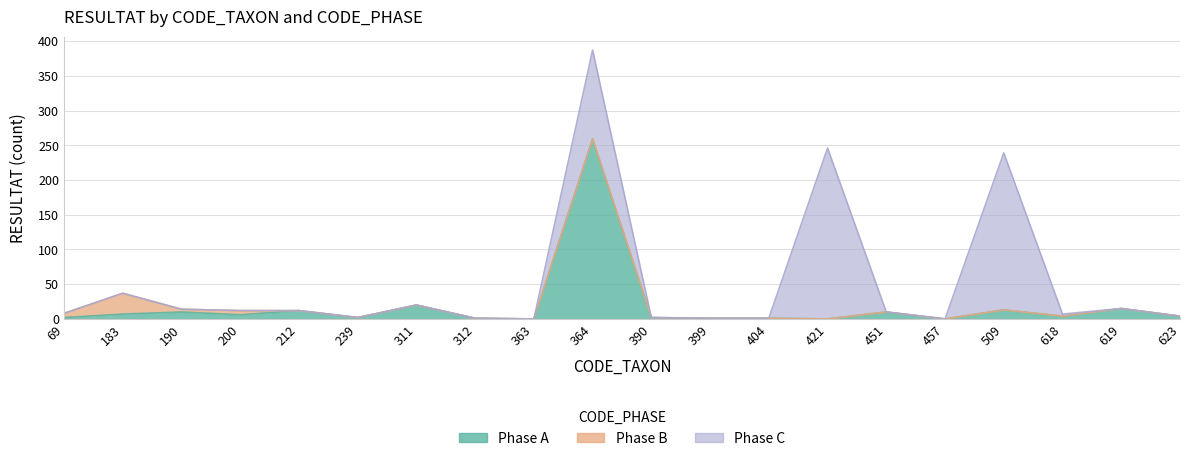

Is it true that Phase C equals 0 at 390?

True